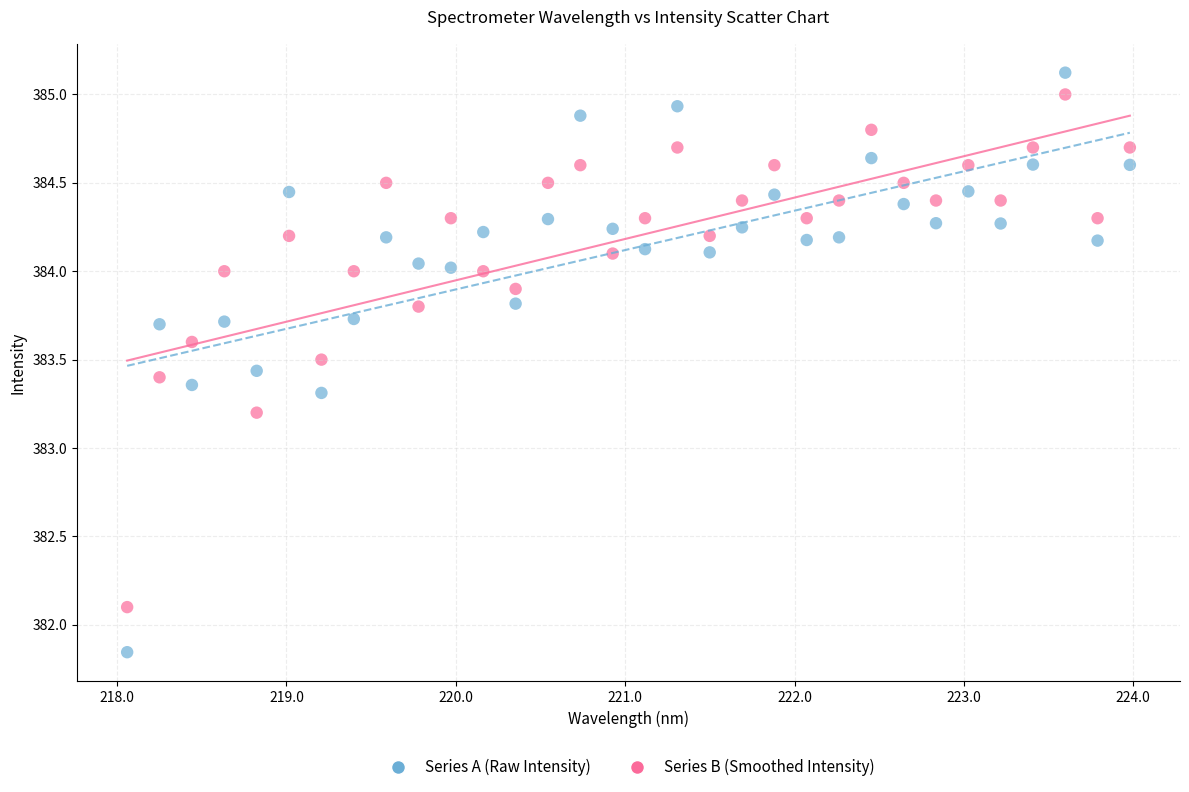

Which series reaches the minimum Y coordinate?

Series A (Raw Intensity)